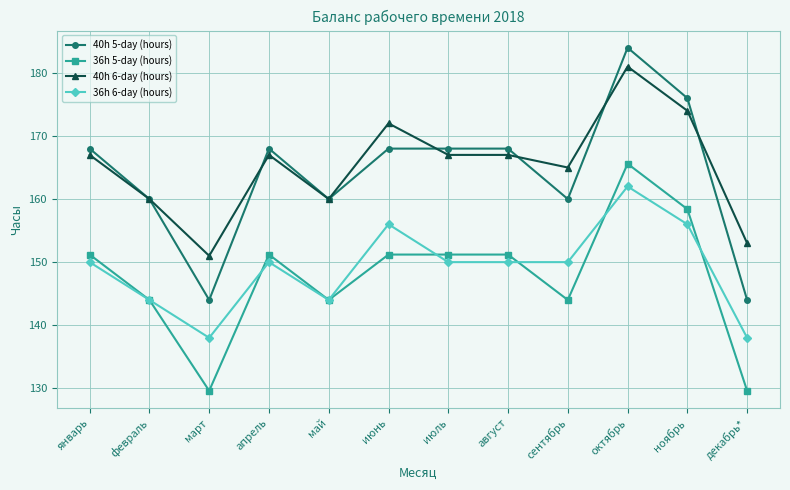

How many data points does each series have?

12